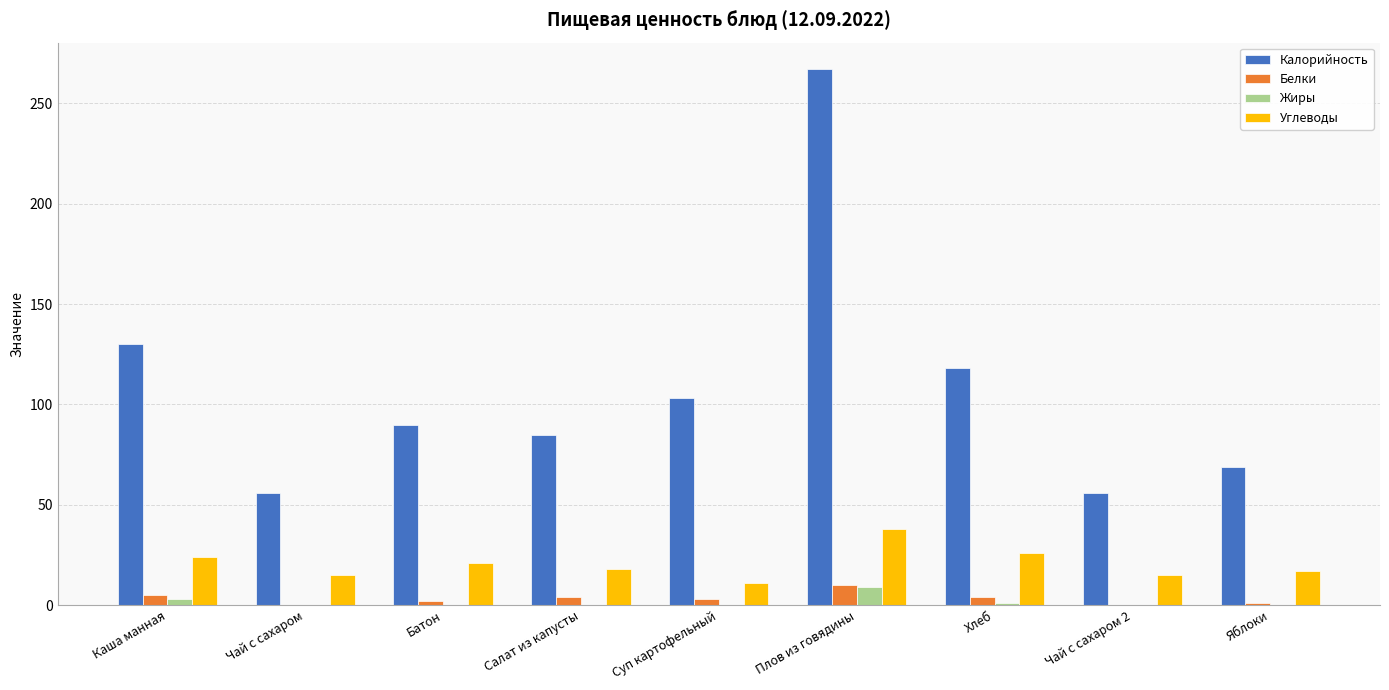

The Калорийность series shows 69.0 at Яблоки. True or false?

True